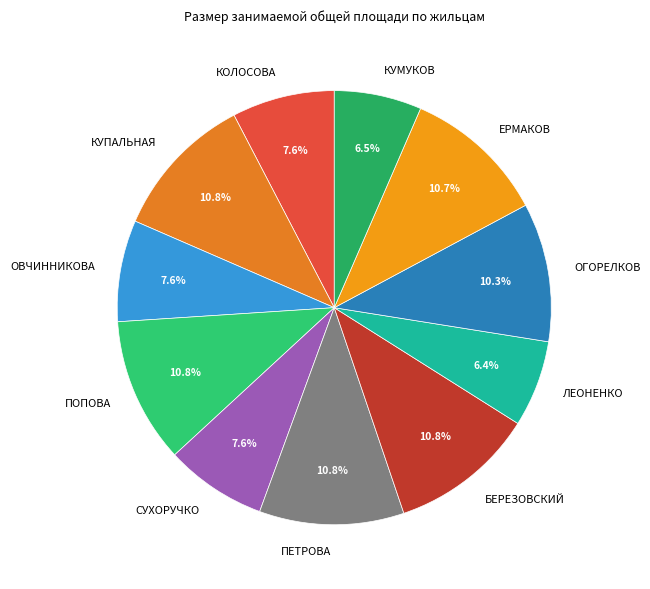

What portion of the pie excludes ЕРМАКОВ?

89.3%